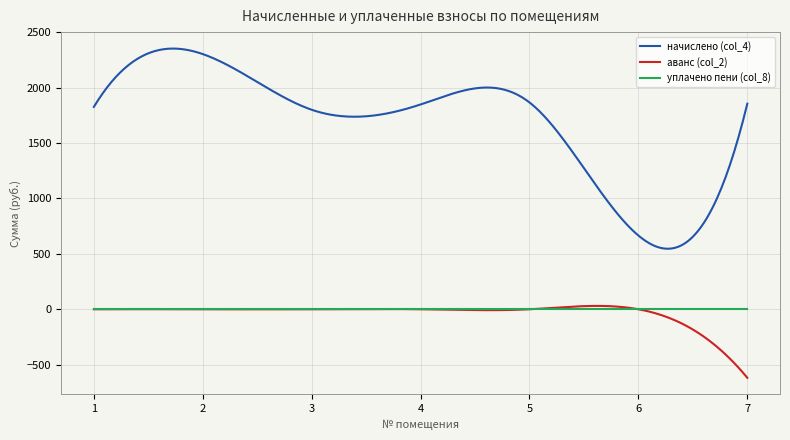

True or false: уплачено пени (col_8) and начислено (col_4) intersect in this chart.

False